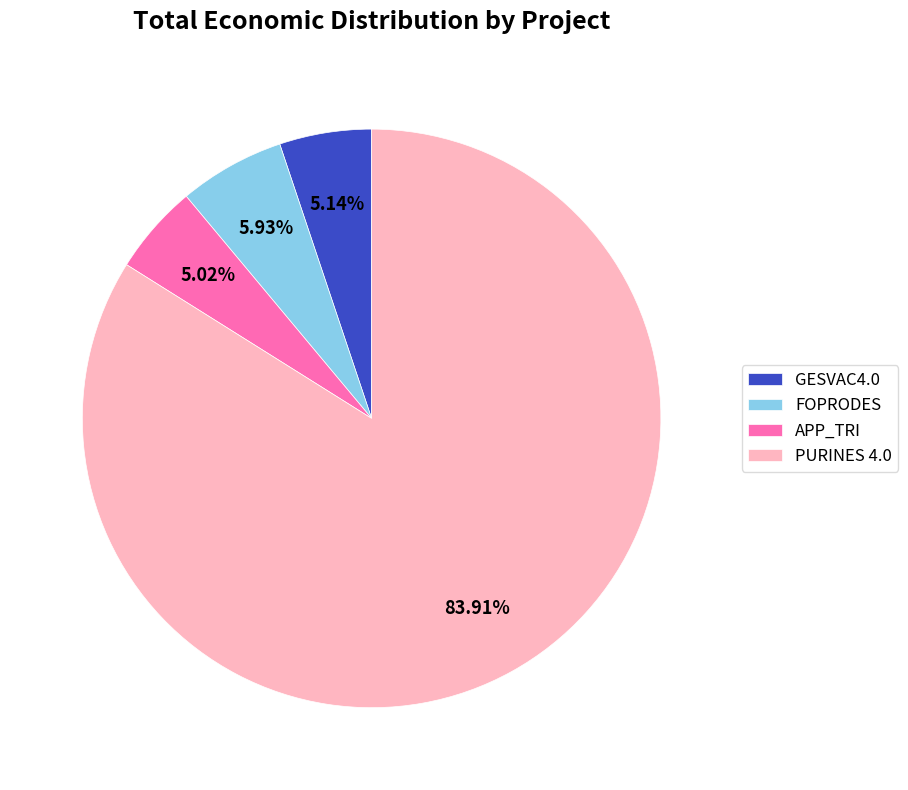

Is there a majority slice in this chart?

Yes